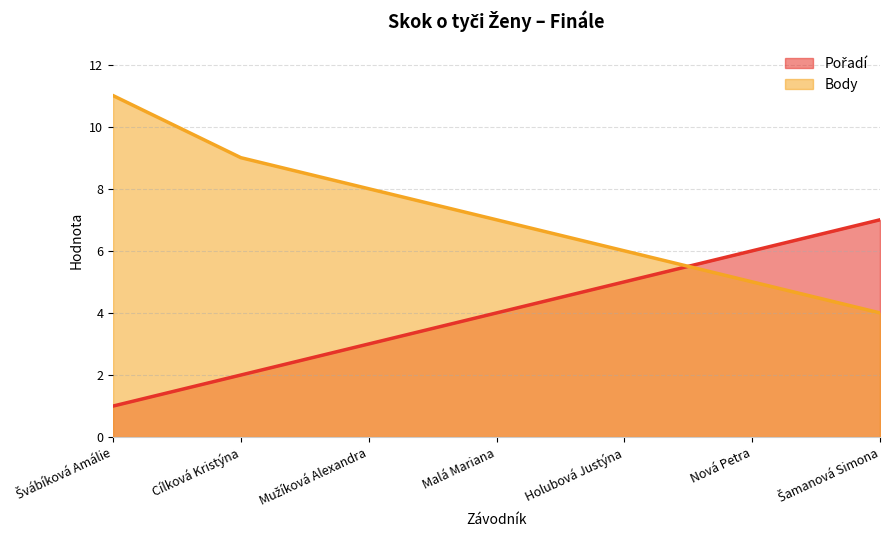

What is the average value of the Body series?

7